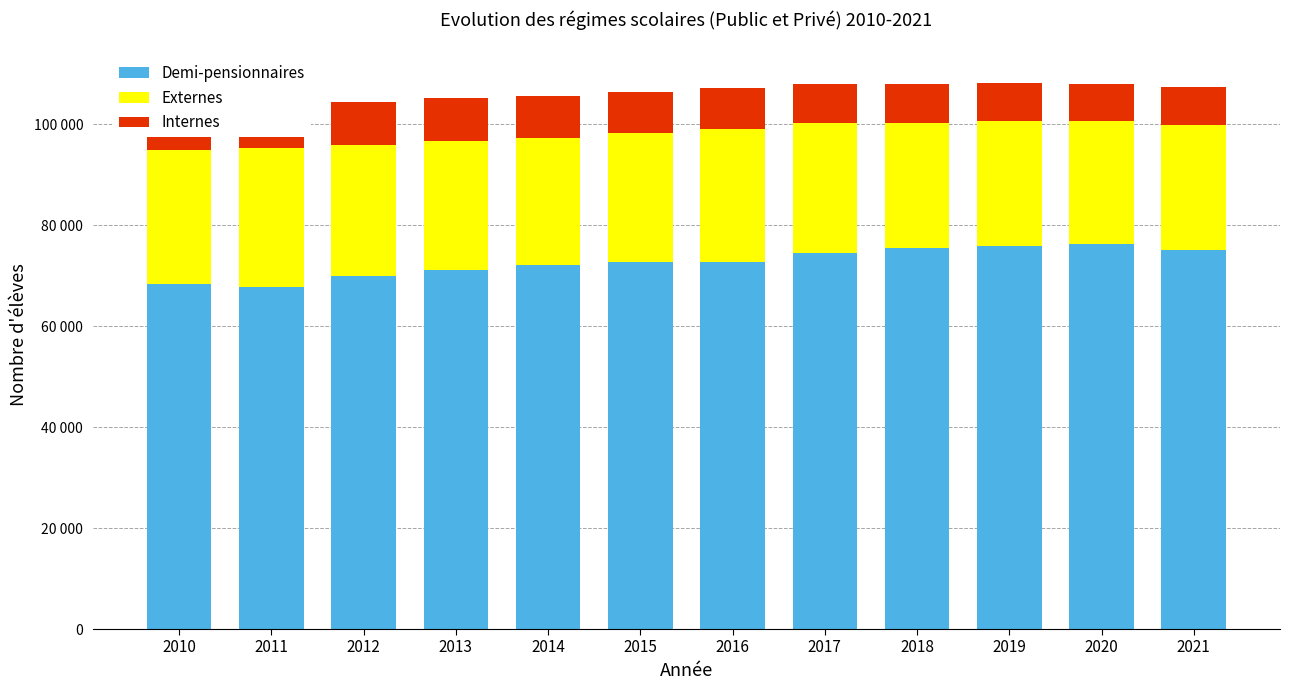

What is the value of the Internes bar at the 10th from the left?

7579